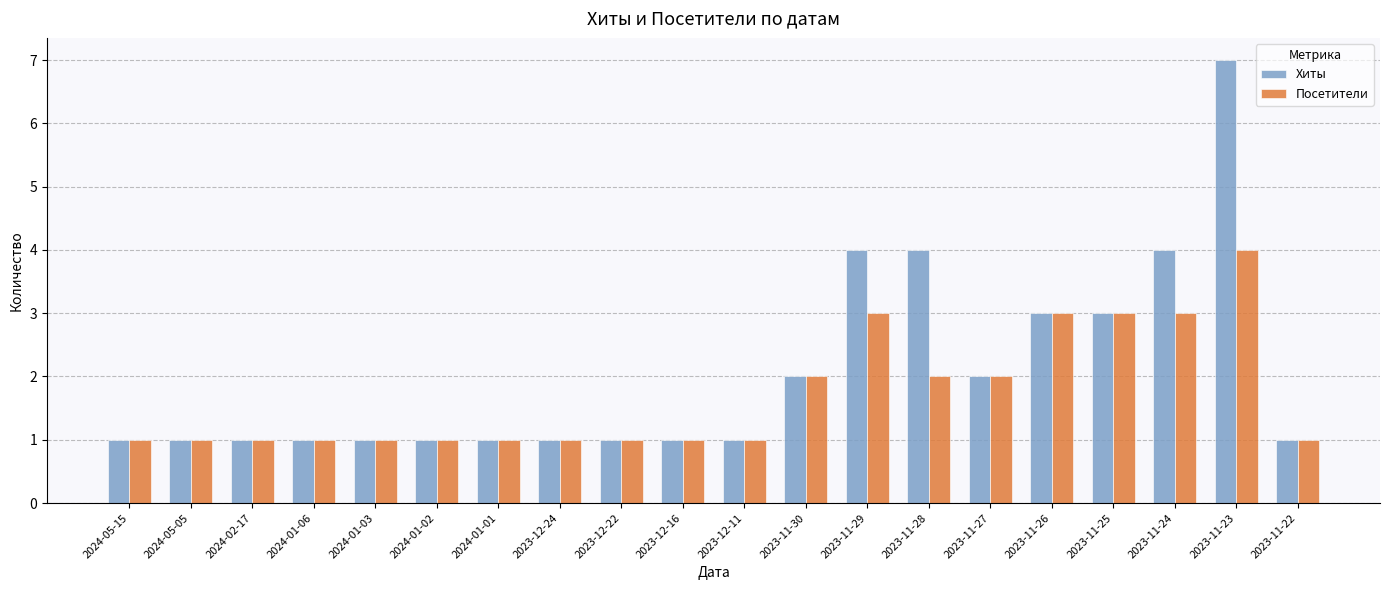

The value of Хиты at 2023-12-16 is 1. True or false?

True